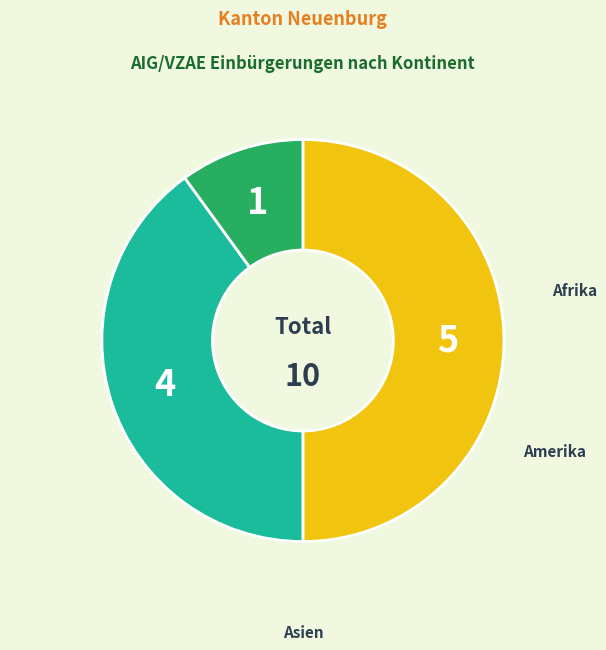

How many segments does this pie chart have?

3